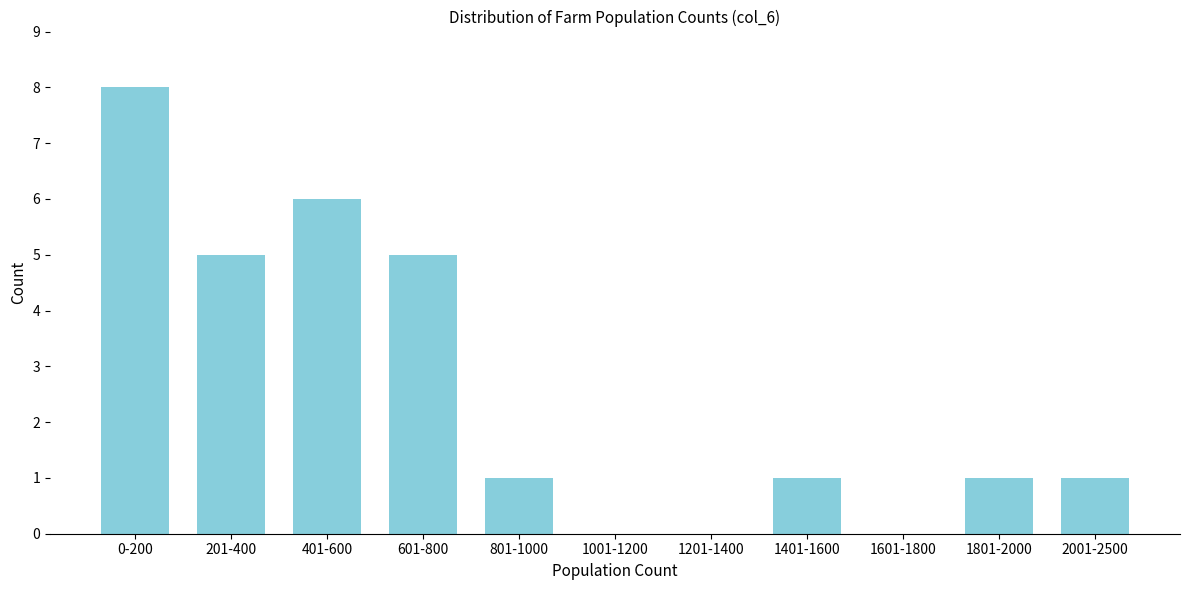

Reading left to right, what are all the values shown in this chart?

0-200=8	201-400=5	401-600=6	601-800=5	801-1000=1	1001-1200=0	1201-1400=0	1401-1600=1	1601-1800=0	1801-2000=1	2001-2500=1